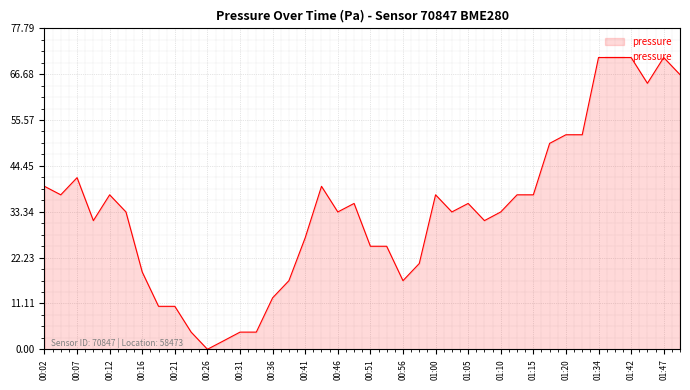

What is the maximum value shown in the chart?

70.7